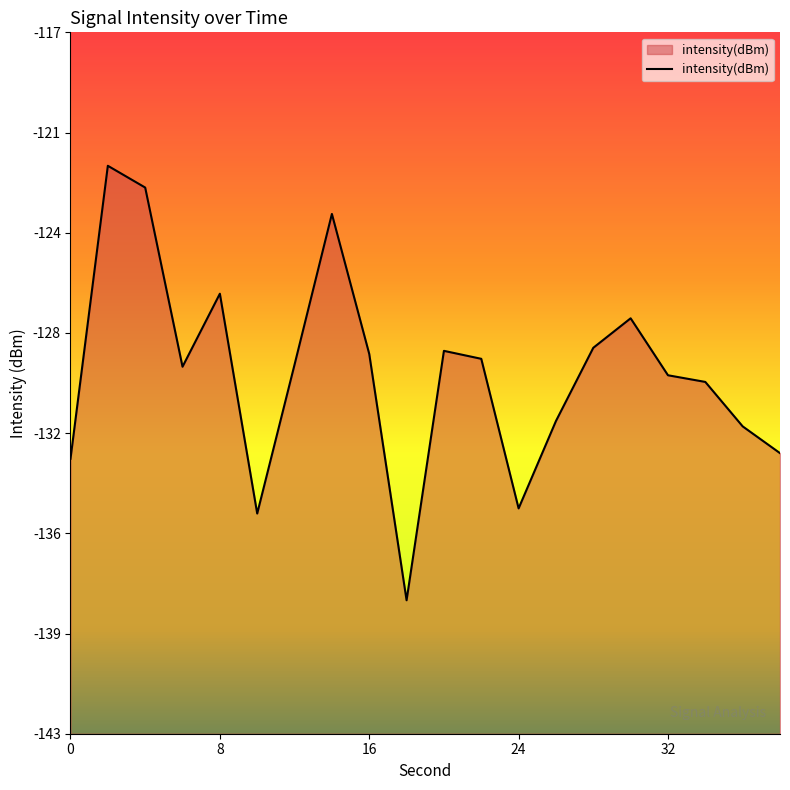

Is it true that the value at 0 is -30.7?

False